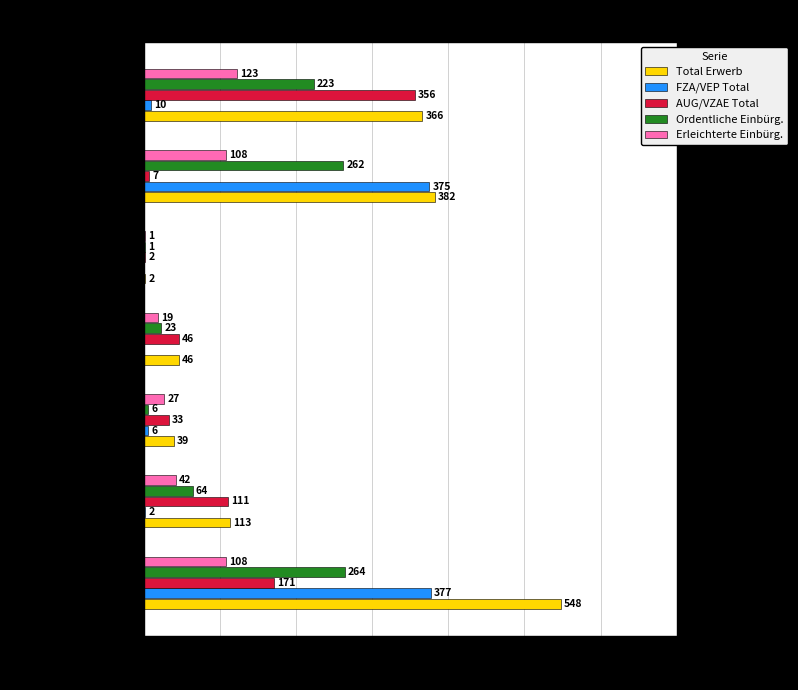

List the series in order of their peak value, lowest first.

Erleichterte Einbürg., Ordentliche Einbürg., AUG/VZAE Total, FZA/VEP Total, Total Erwerb